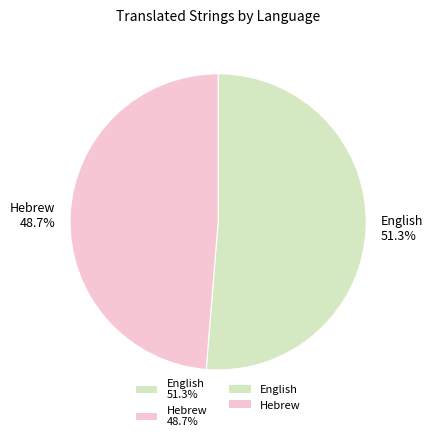

To the nearest percent, what is the difference between the largest and smallest slice percentages?

3%